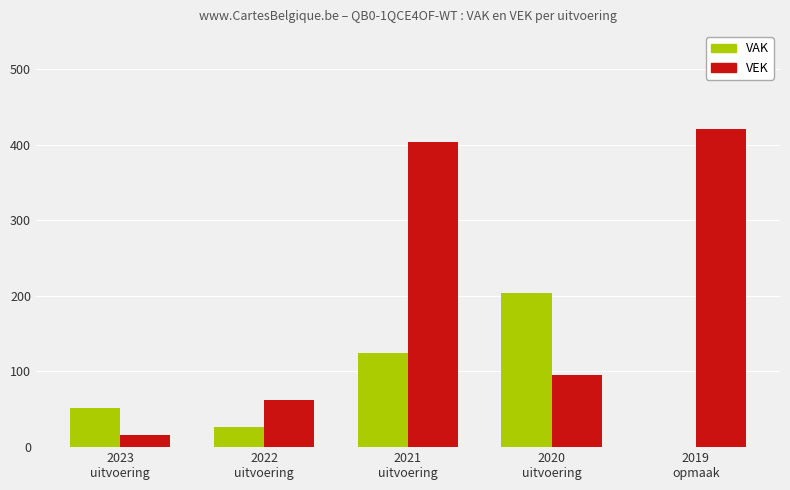

Read the VEK value at 2020
uitvoering, to the nearest 10.

100